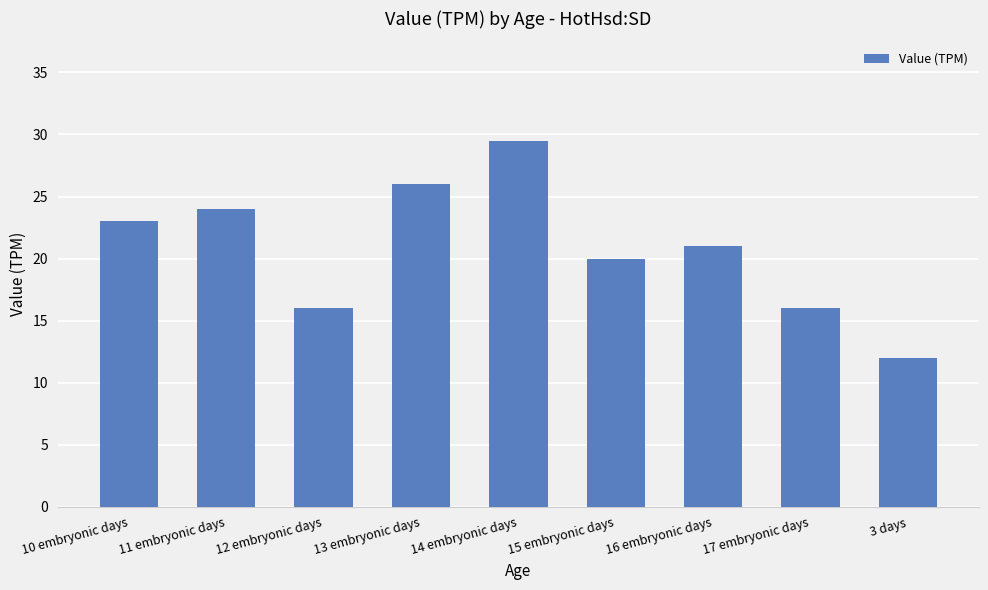

Reading right to left, transcribe all the data shown in this chart.

3 days=12.0	17 embryonic days=16.0	16 embryonic days=21.0	15 embryonic days=20.0	14 embryonic days=29.5	13 embryonic days=26.0	12 embryonic days=16.0	11 embryonic days=24.0	10 embryonic days=23.0